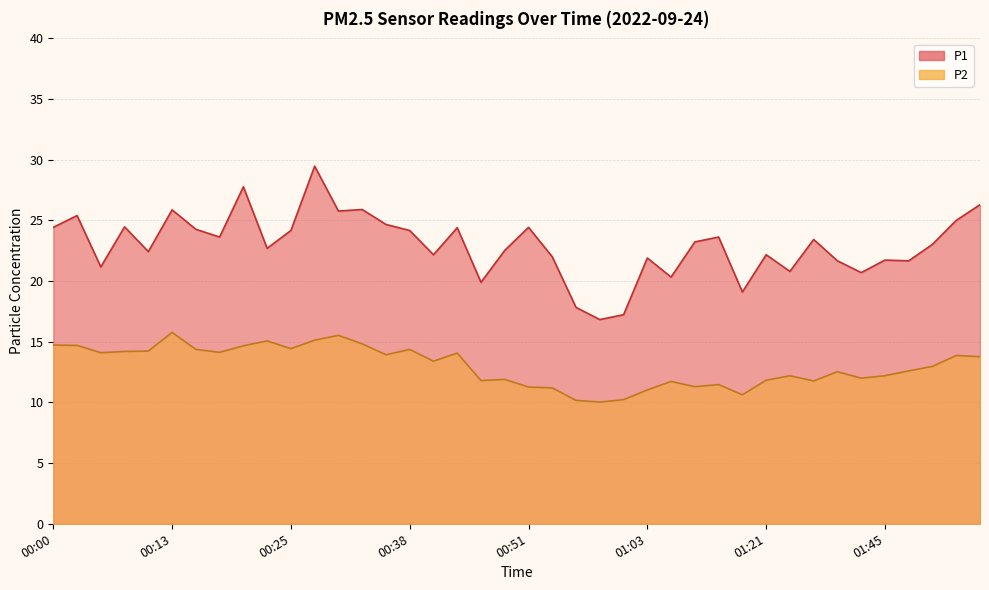

At which label does P2 reach its minimum?

00:58